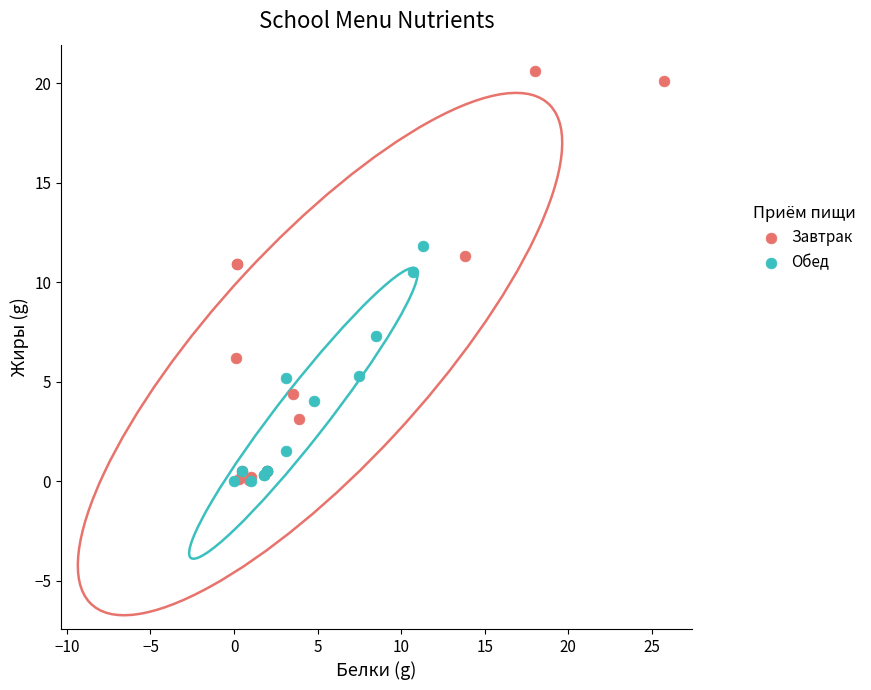

Which series has the widest spread of Y values?

Завтрак